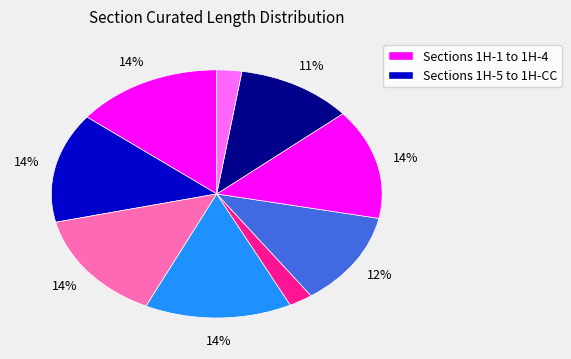

To the nearest percent, what is the difference between the largest and smallest slice percentages?

12%